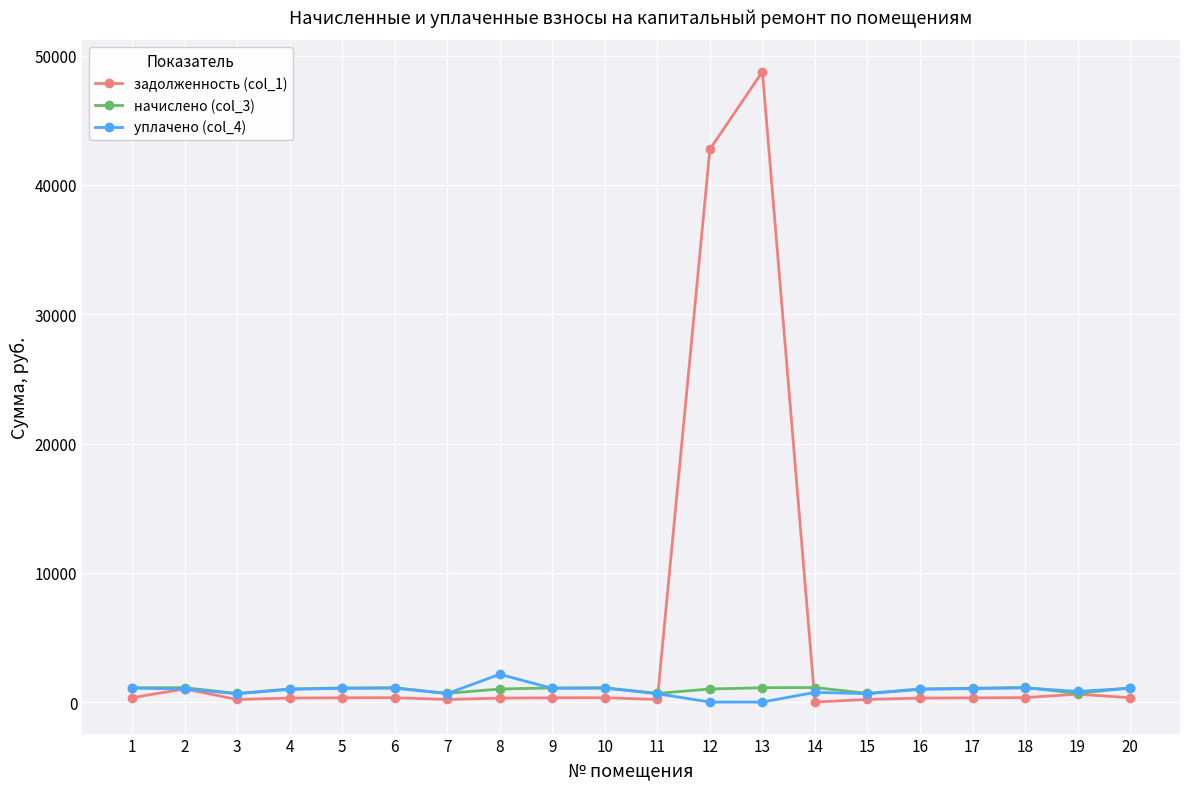

What is the sum of the уплачено (col_4) values at 12 and 9?

1060.6